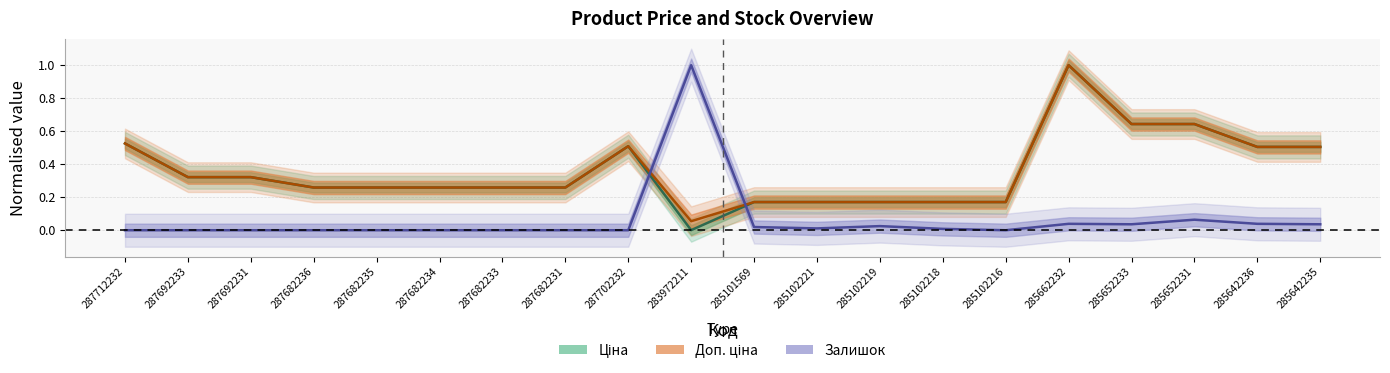

At which label does Залишок reach its minimum?

287712232